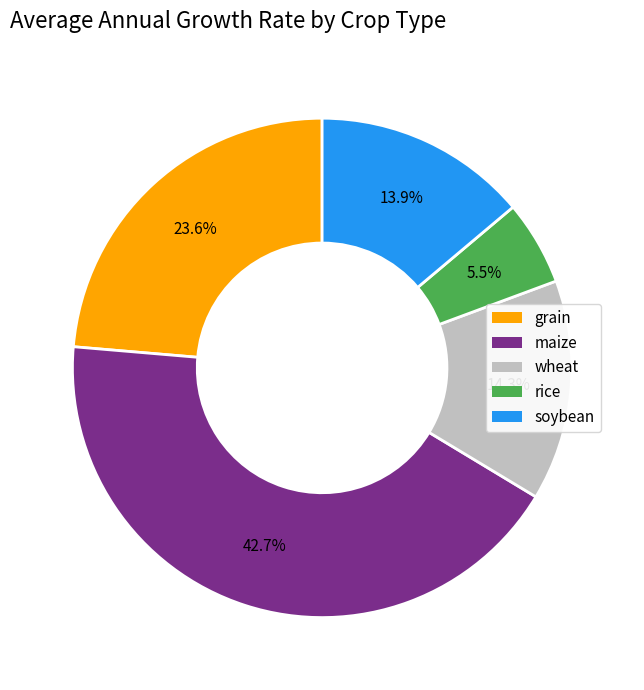

To the nearest percent, what is the difference between the largest and smallest slice percentages?

37%